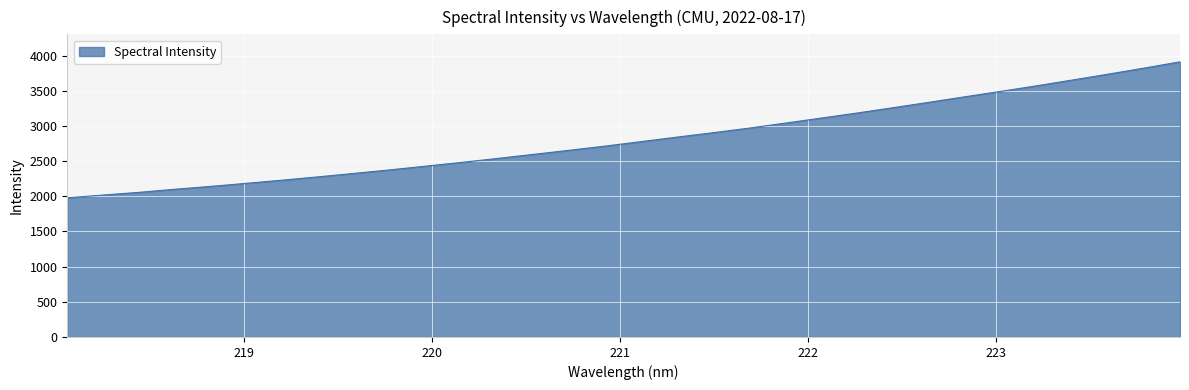

What is the minimum value shown in the chart?

1978.5